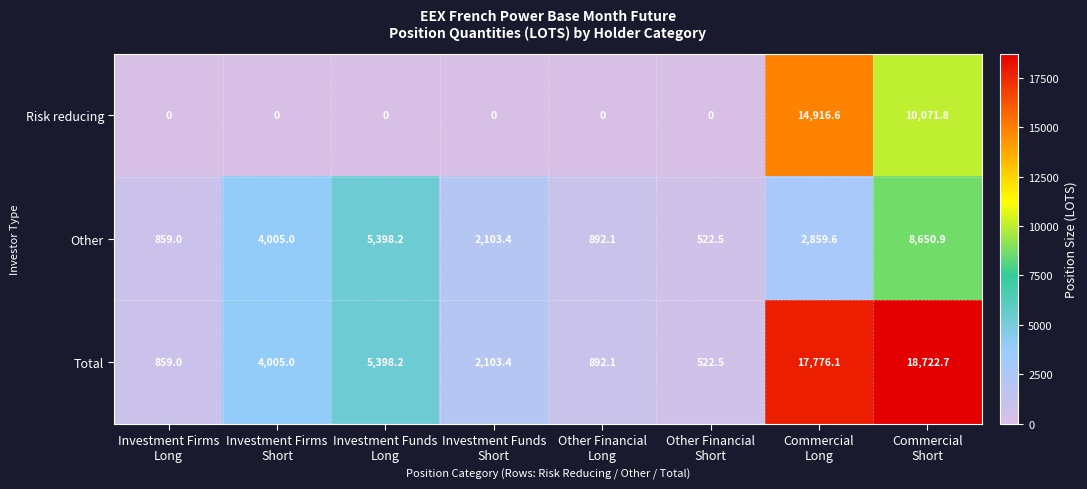

Reading left to right, what are all the values shown in this chart?

Risk reducing: 0.0	0.0	0.0	0.0	0.0	0.0	14916.6	10071.8
Other: 859.0	4005.0	5398.2	2103.4	892.1	522.5	2859.6	8650.9
Total: 859.0	4005.0	5398.2	2103.4	892.1	522.5	17776.1	18722.7